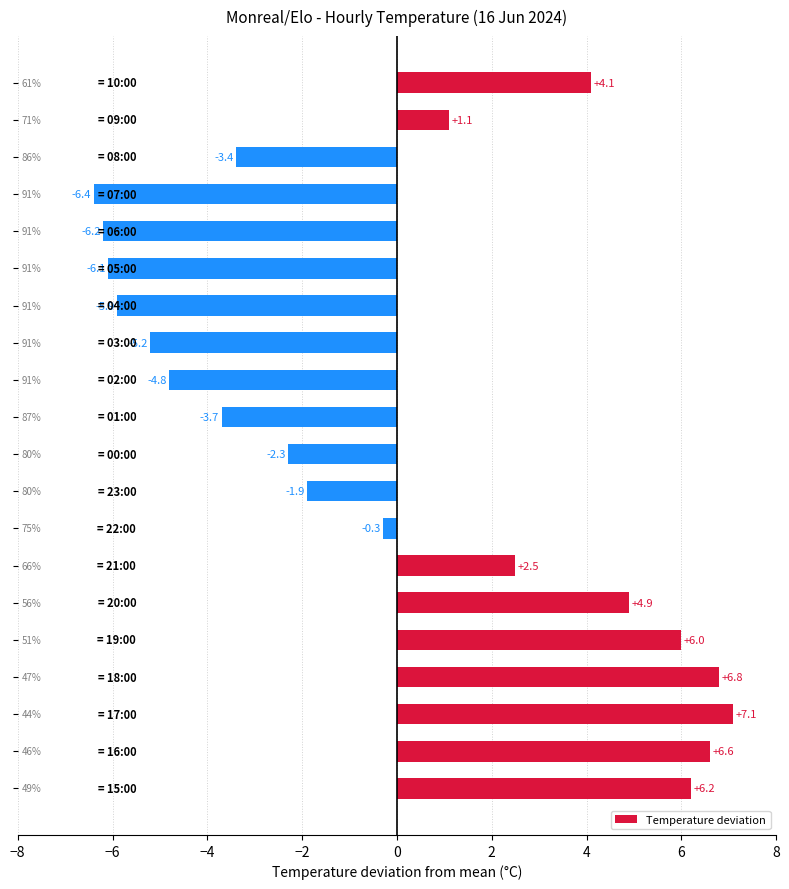

What is the value of the 9th bar from the top?

-4.8